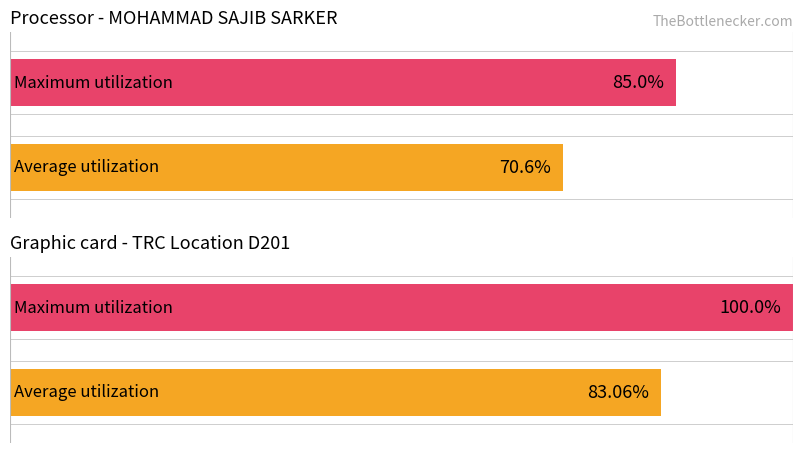

The value of Average utilization at 3-Thu is 6.0. True or false?

False